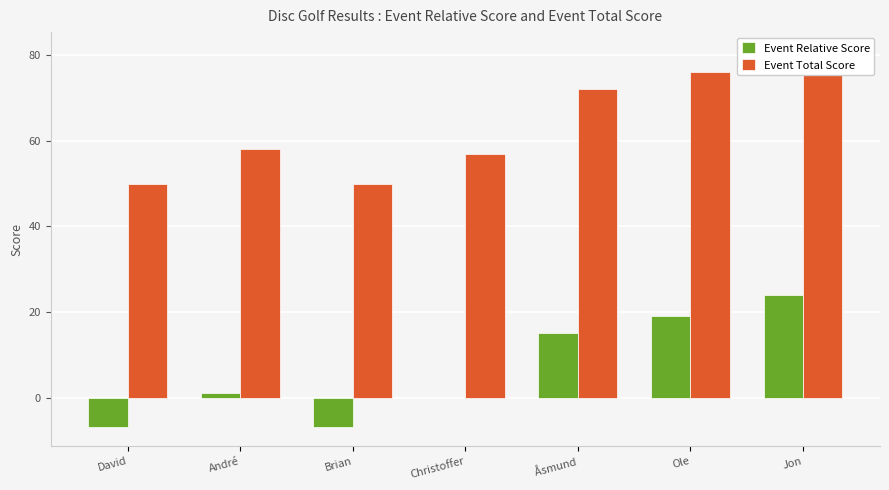

Which label corresponds to the smallest value in the chart?

David